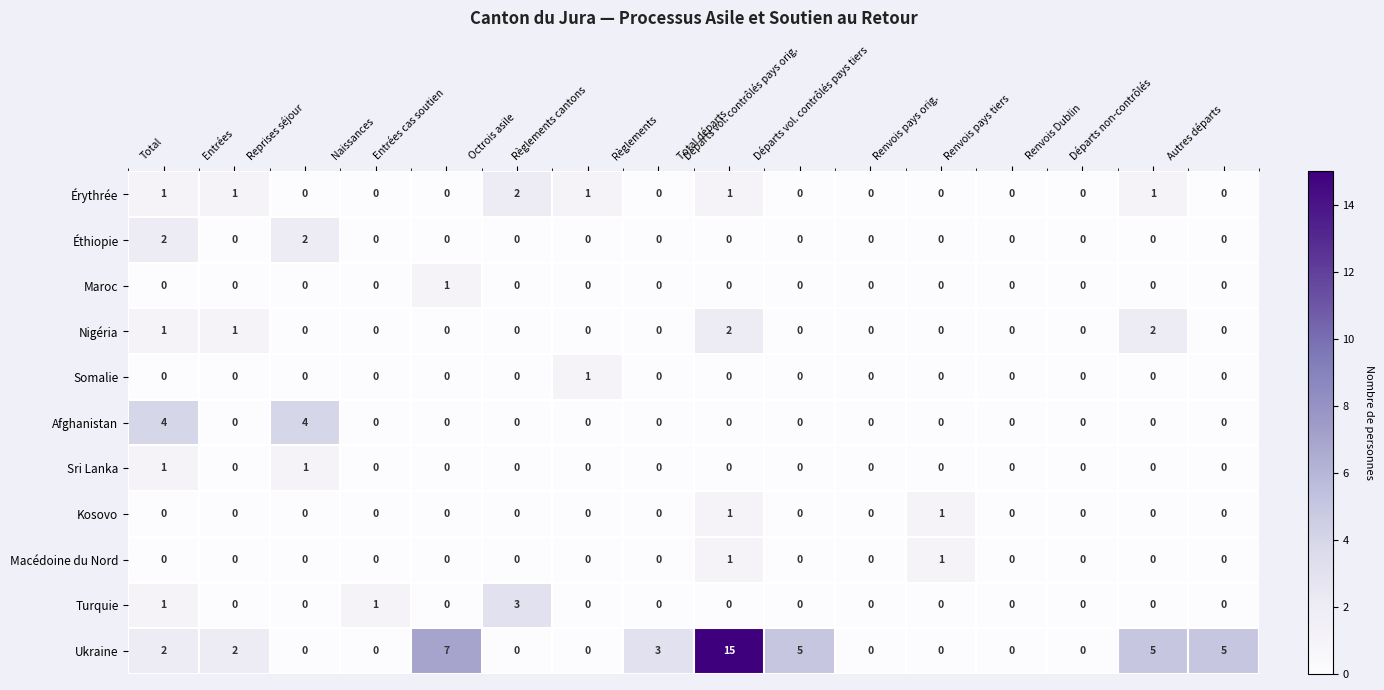

What is the spread (max minus min) of values at Départs non-contrôlés?

5